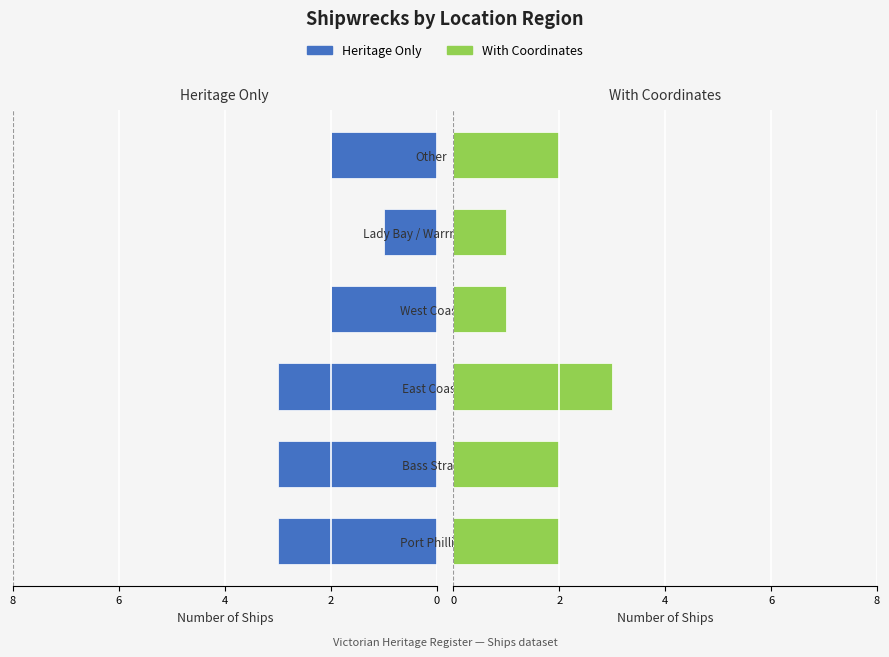

How many groups of bars are there?

6